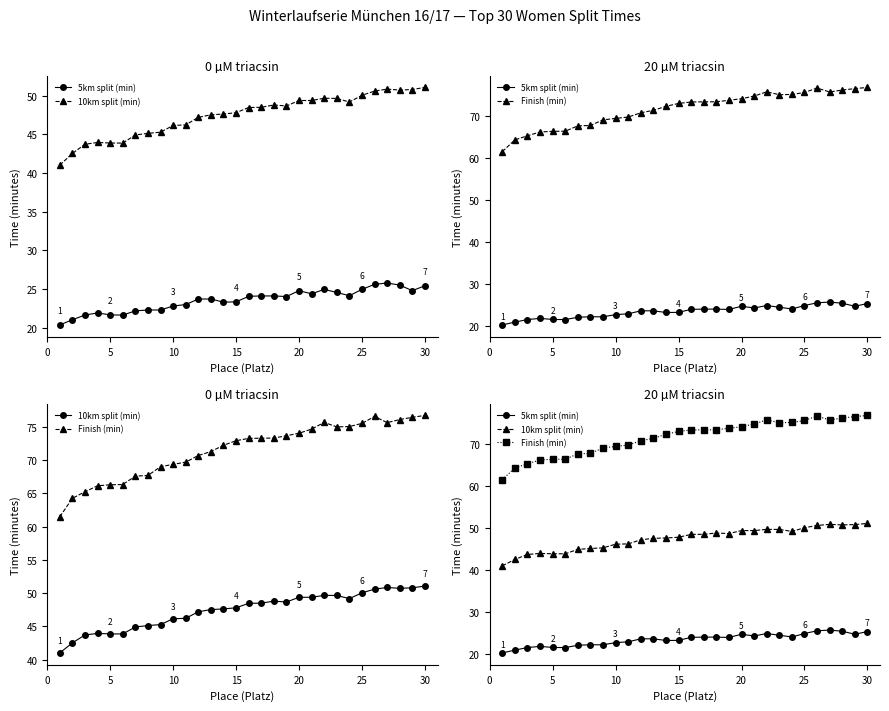

What is the greatest value displayed?

76.7